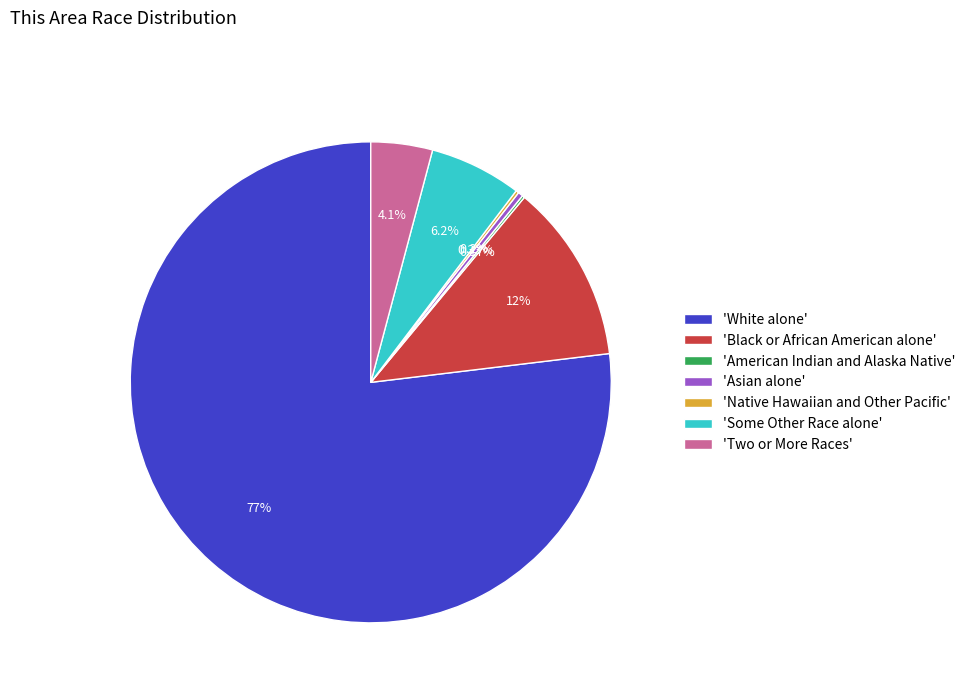

Which slice represents more than half of the pie?

'White alone'